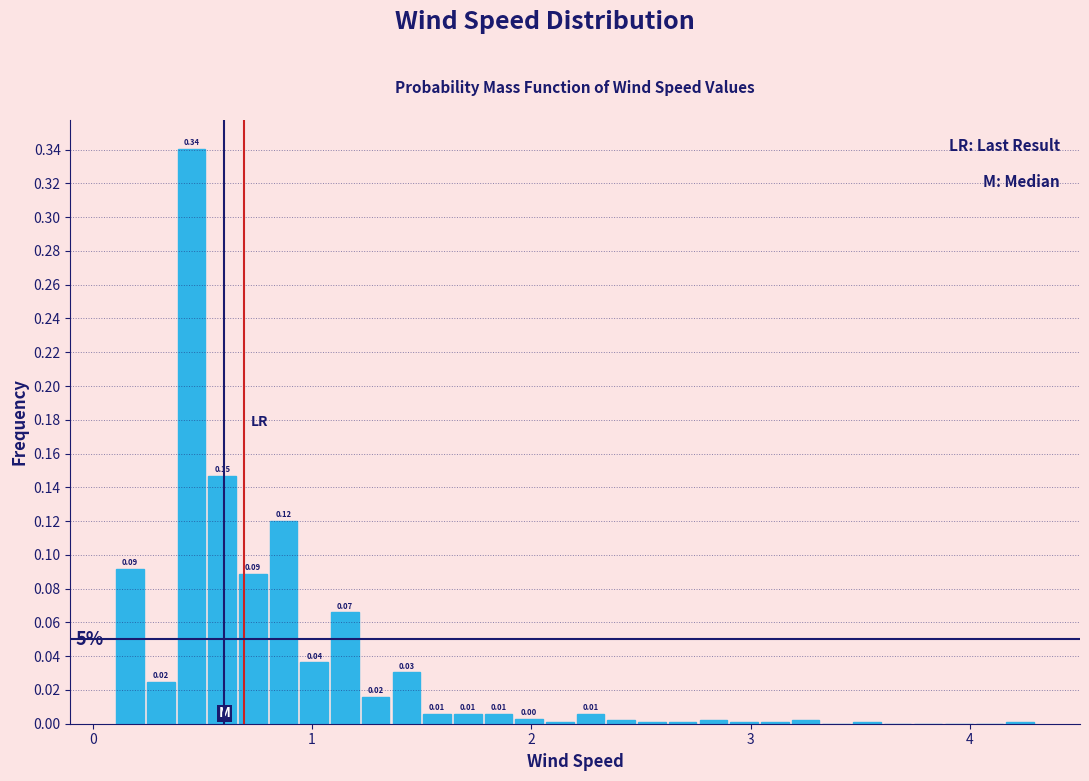

Read against the x-axis, roughly where is the centre of the tallest bar?

0.5